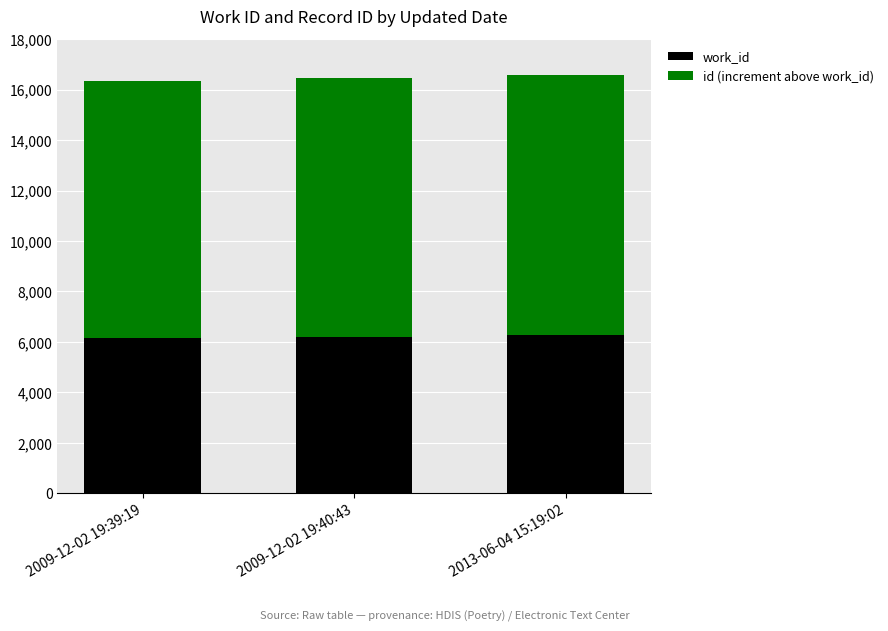

What is the sum of all work_id values?

18645